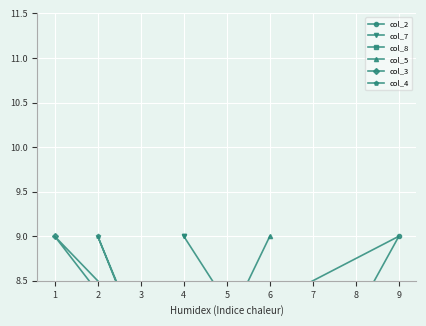

What are all the series names shown in the legend?

col_2, col_7, col_8, col_5, col_3, col_4